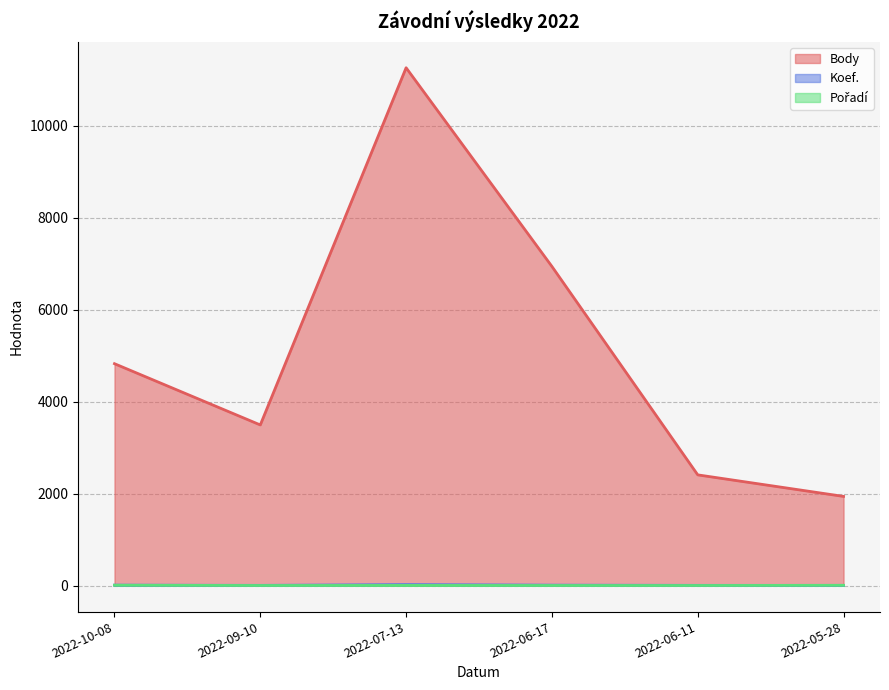

Reading right to left, what are all the values shown in this chart?

Body: 1940	2408	6937	11255	3493	4824
Koef.: 7	7	12	24	7	12
Pořadí: 8	4	4	6	4	10